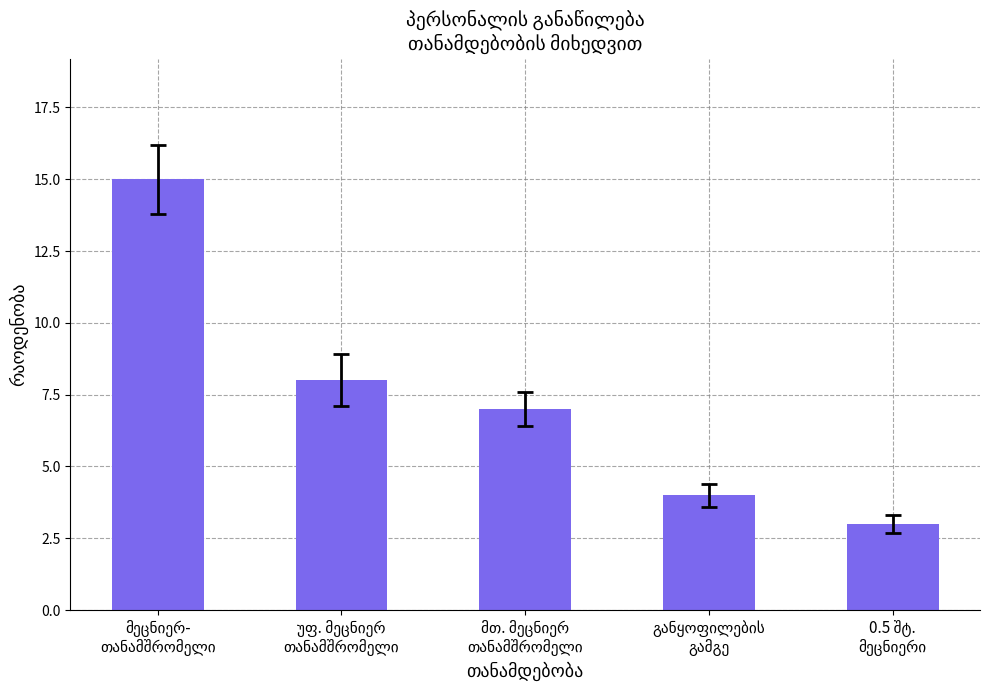

How many bars are there in total?

5